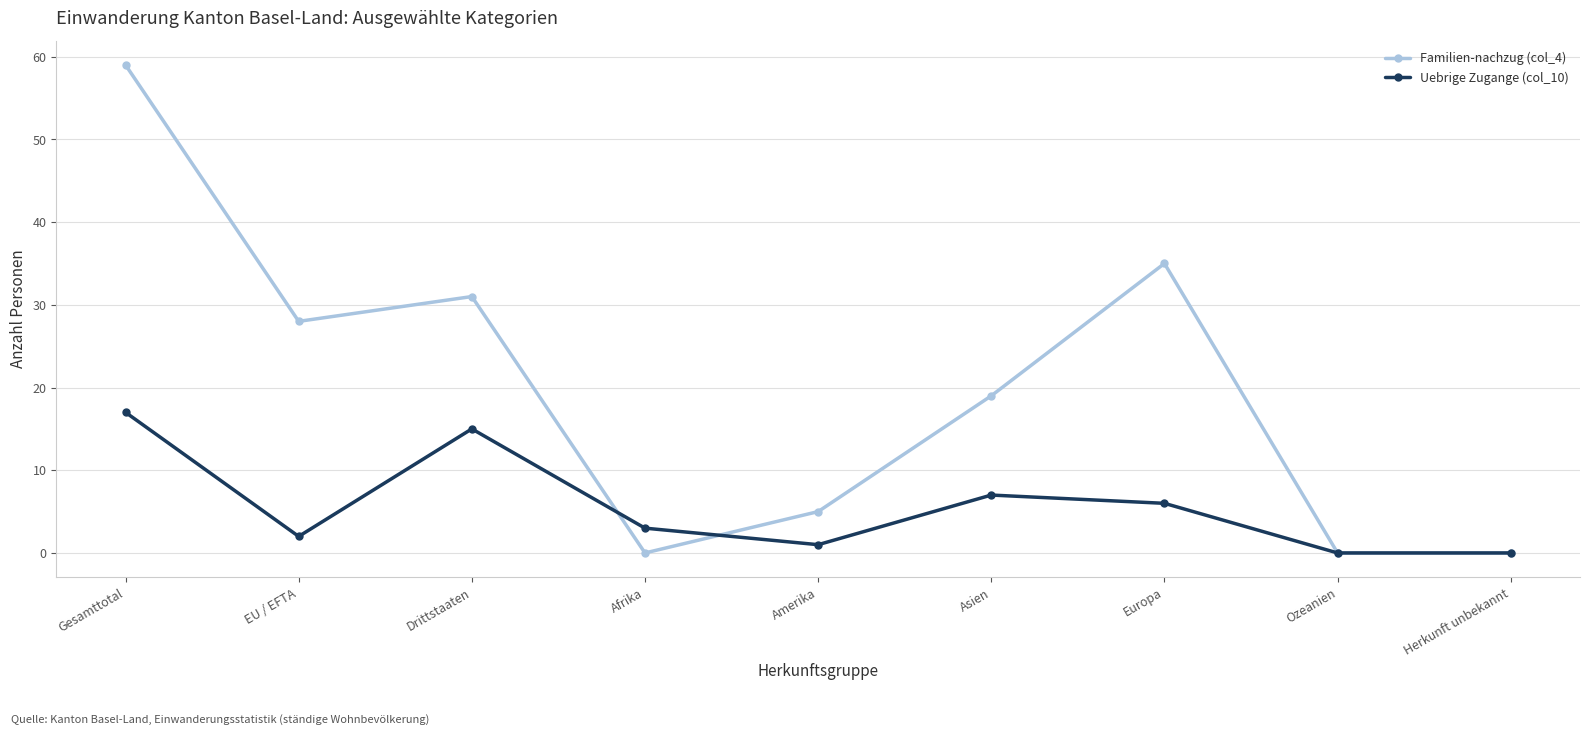

At which label does Uebrige Zugange (col_10) reach its peak?

Gesamttotal